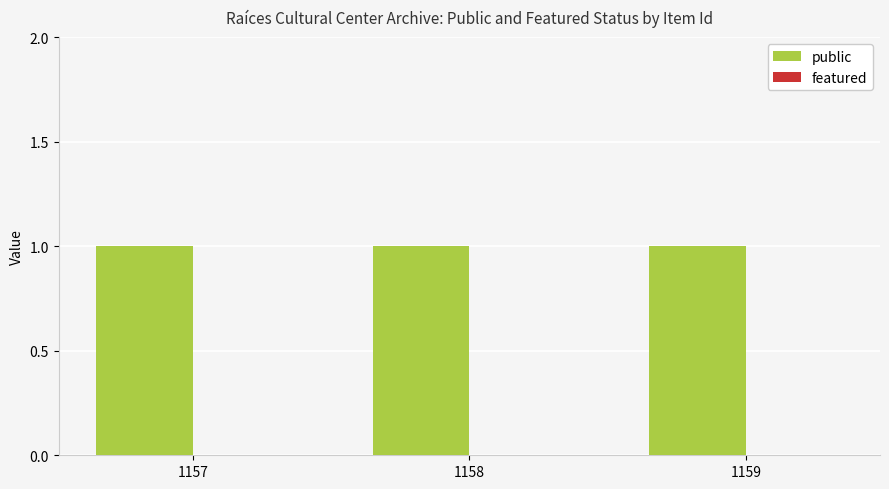

Reading left to right, what are all the values shown in this chart?

public: 1157=1	1158=1	1159=1
featured: 1157=0	1158=0	1159=0